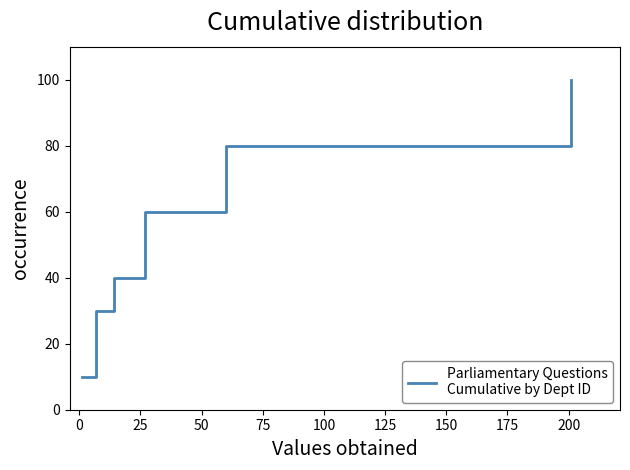

Count the values in the range 30 to 80.

4